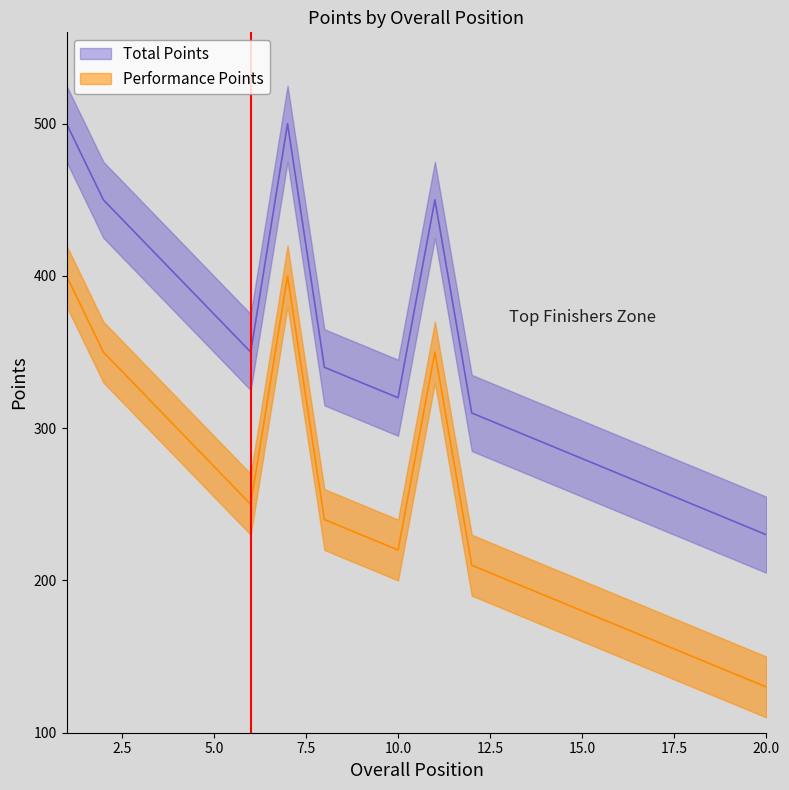

True or false: Performance Points and Total Points cross at least once.

False